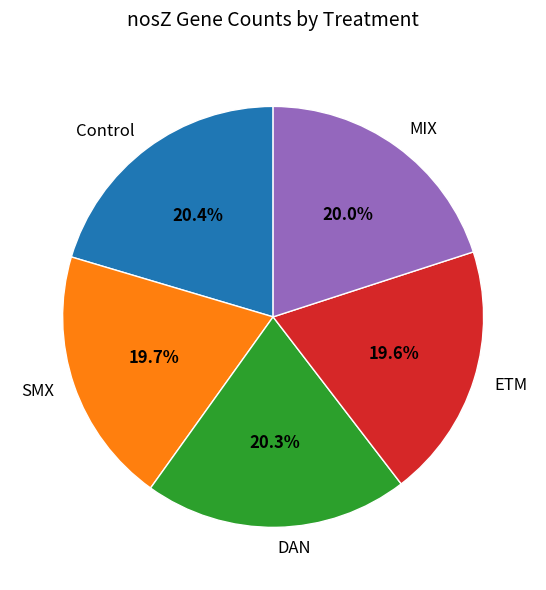

Count the number of slices in the pie.

5